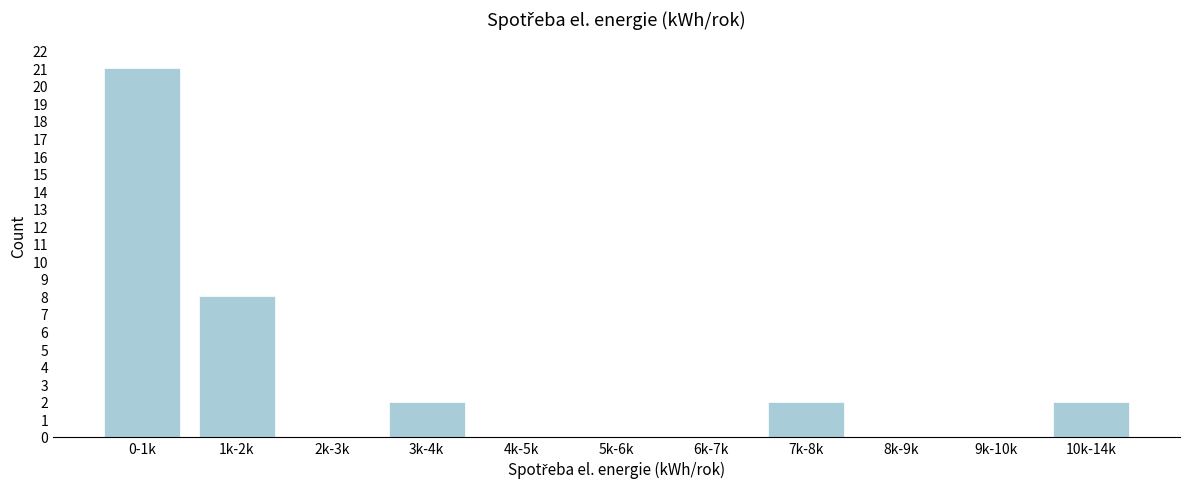

Reading right to left, list all the values displayed in this chart.

10k-14k=2	9k-10k=0	8k-9k=0	7k-8k=2	6k-7k=0	5k-6k=0	4k-5k=0	3k-4k=2	2k-3k=0	1k-2k=8	0-1k=21